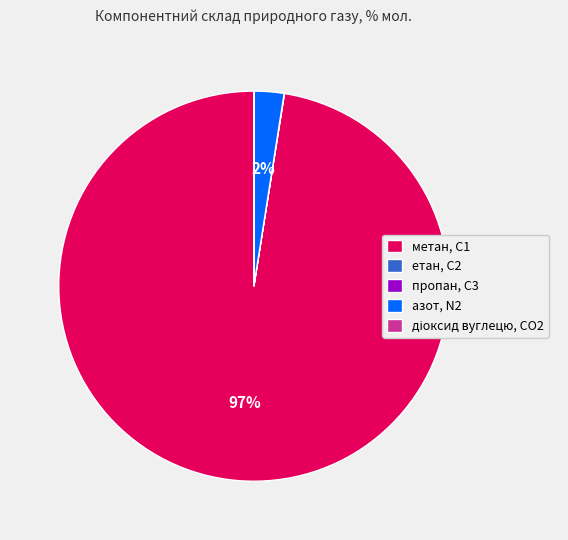

Which slice is the largest?

метан, С1